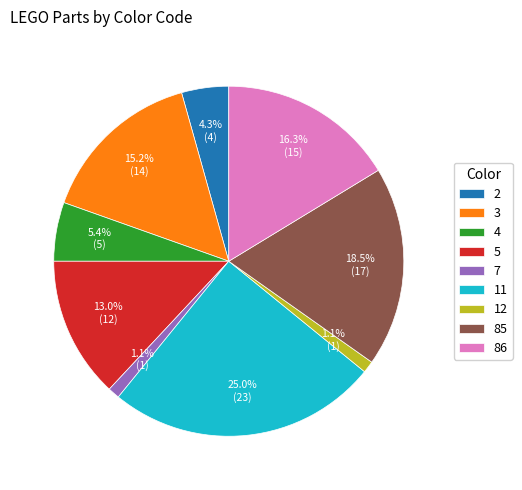

How many slices are in this pie chart?

9